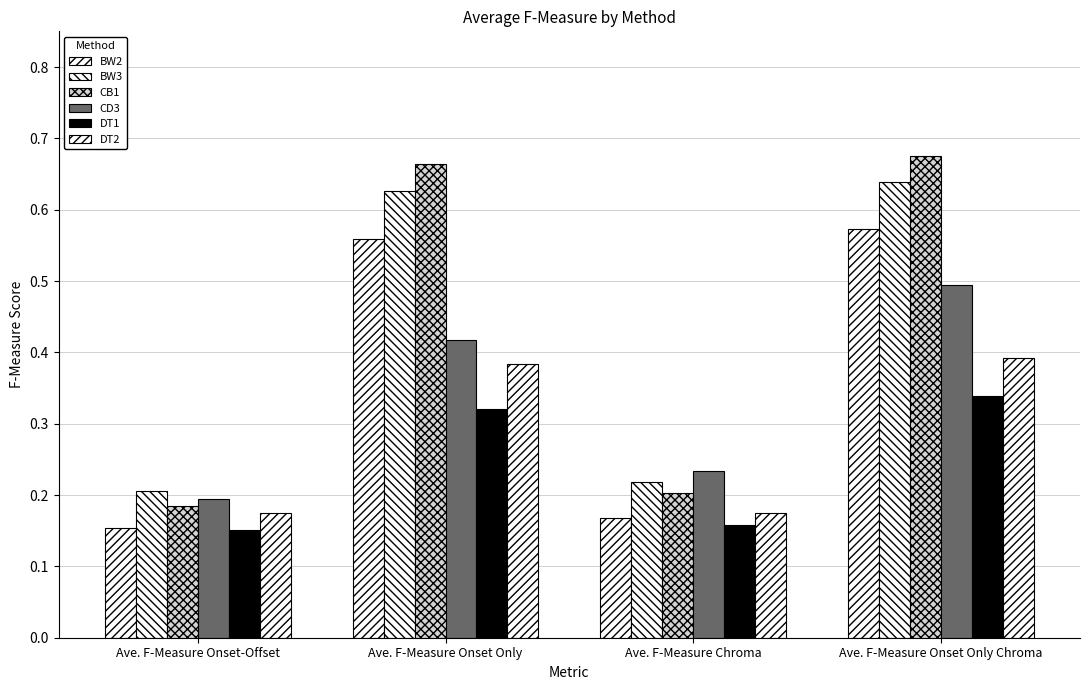

Rank the series by their maximum value, from highest to lowest.

CB1, BW3, BW2, CD3, DT2, DT1